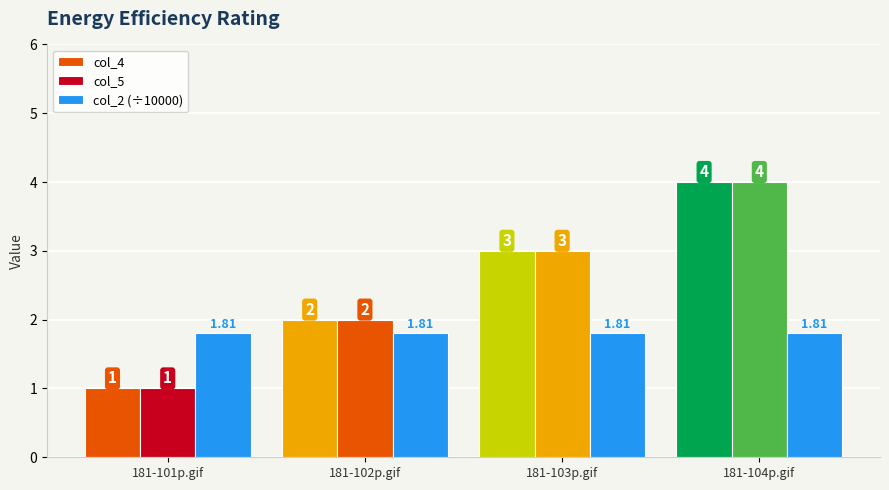

Between 181-102p.gif and 181-104p.gif, which series saw the biggest shift?

col_4